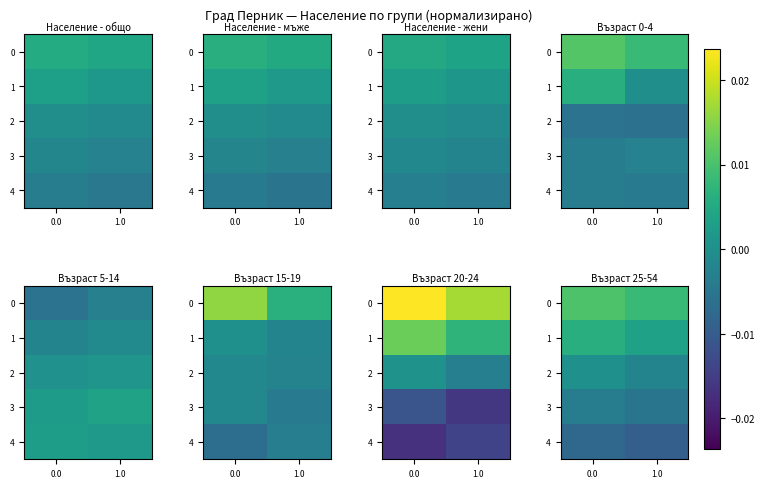

Where is 1 nearest to the value 0?

1.0